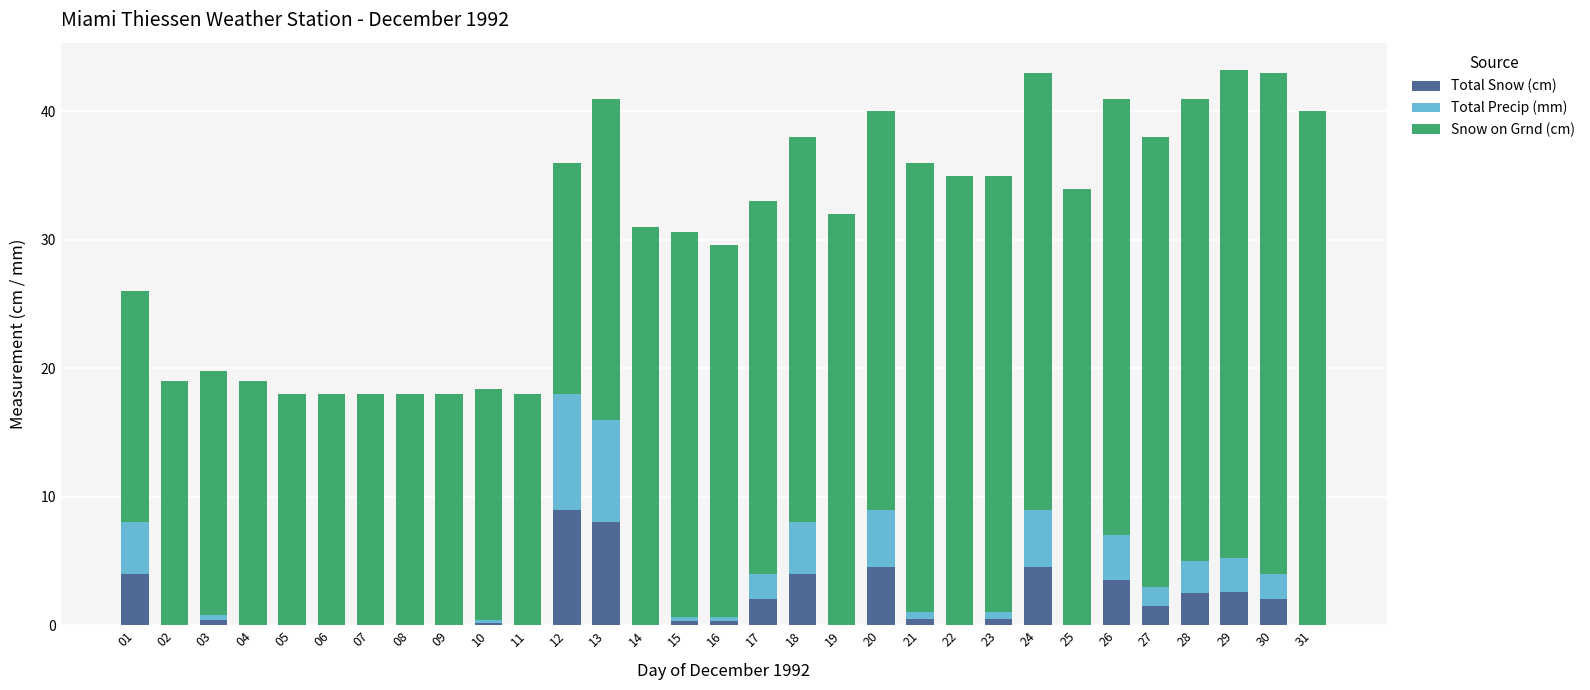

True or false: Total Snow (cm) has a value of 0.0 at 04.

True